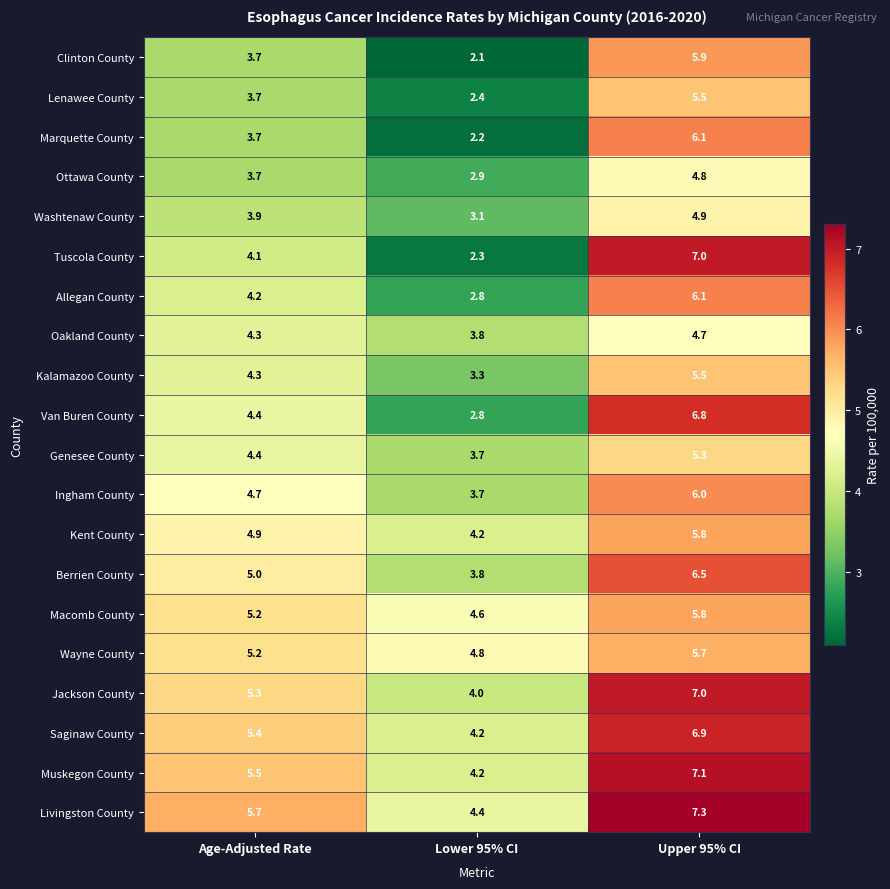

List the labels in order of Tuscola County value, largest first.

Upper 95% CI, Age-Adjusted Rate, Lower 95% CI